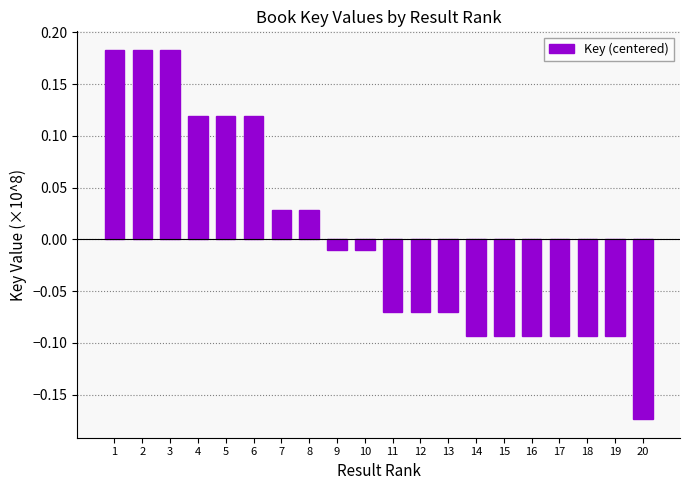

What is the difference between the maximum and second lowest values?

0.3